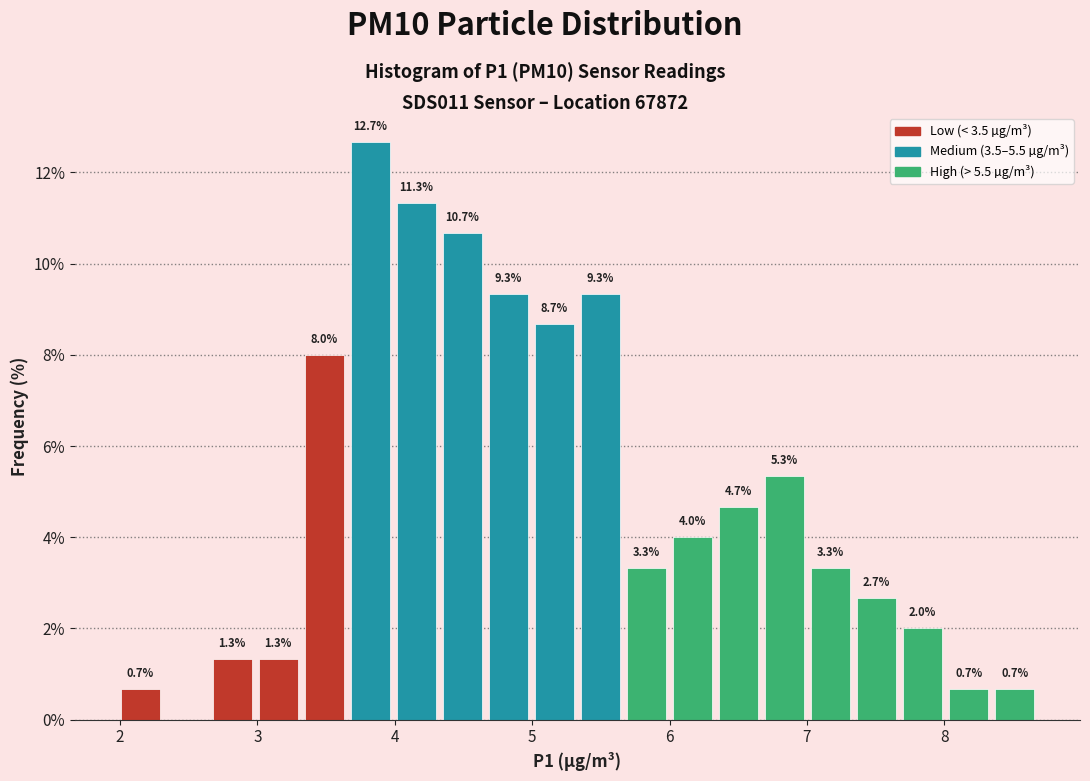

Around what value on the x-axis is the tallest bar? Give the approximate position of its centre, as read against the axis.

3.8